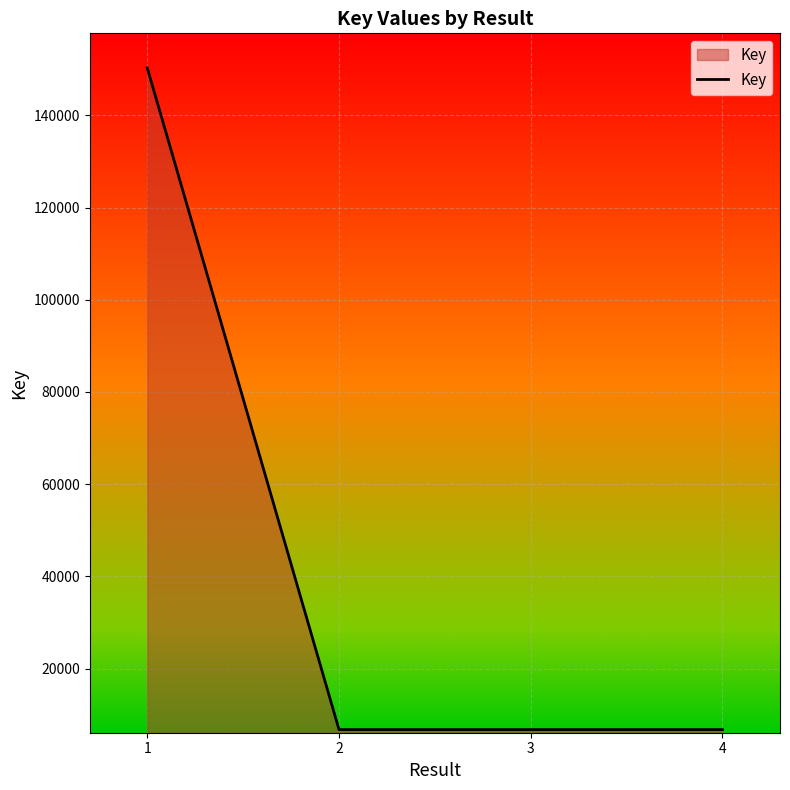

What is the minimum value shown in the chart?

6747